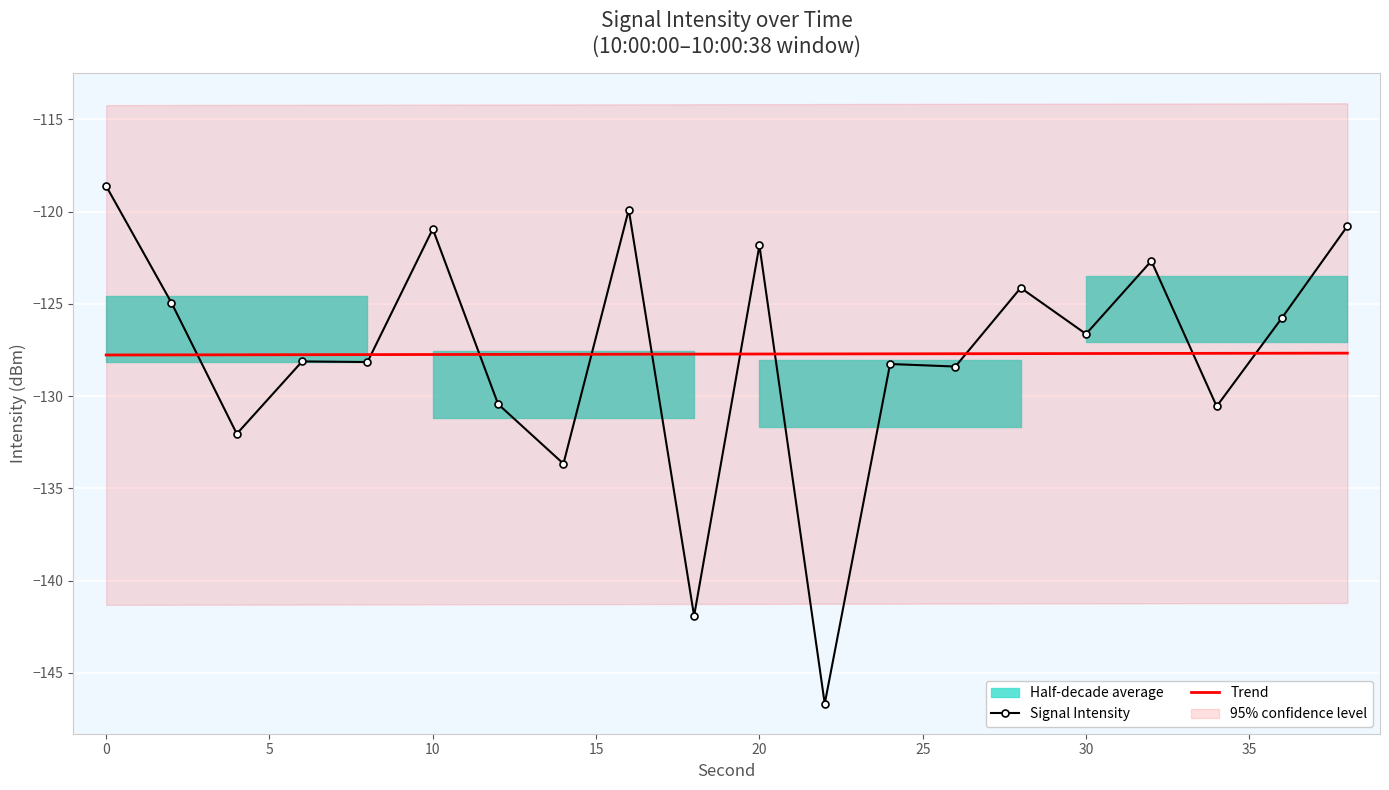

What is the difference between the second highest and minimum values in the Trend series?

0.1